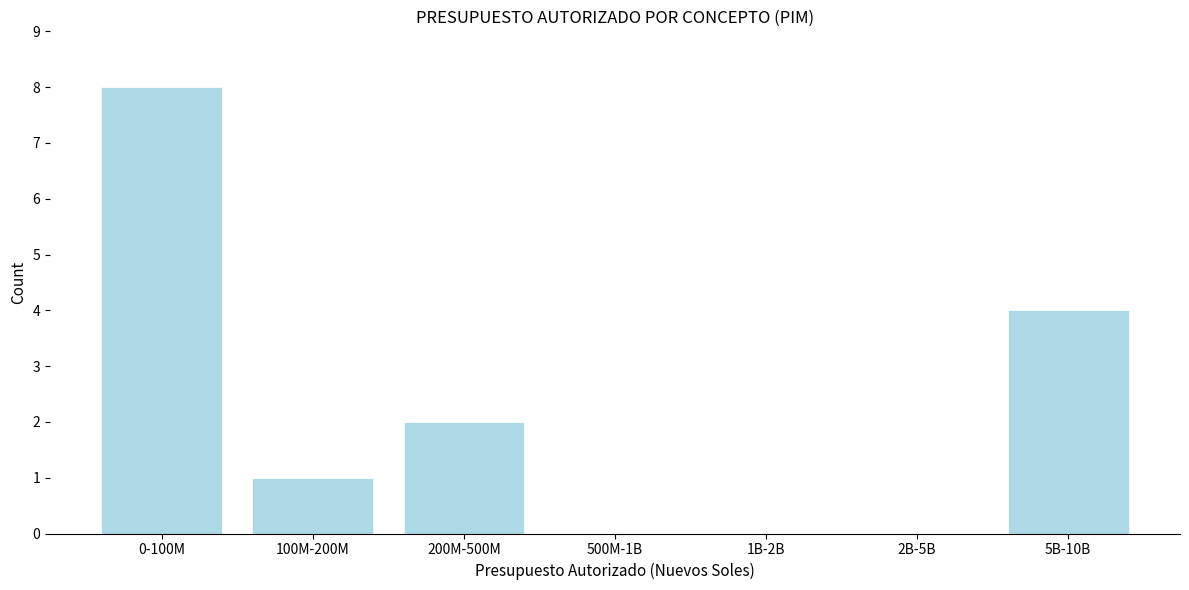

Reading left to right, list all the values displayed in this chart.

0-100M=8	100M-200M=1	200M-500M=2	500M-1B=0	1B-2B=0	2B-5B=0	5B-10B=4